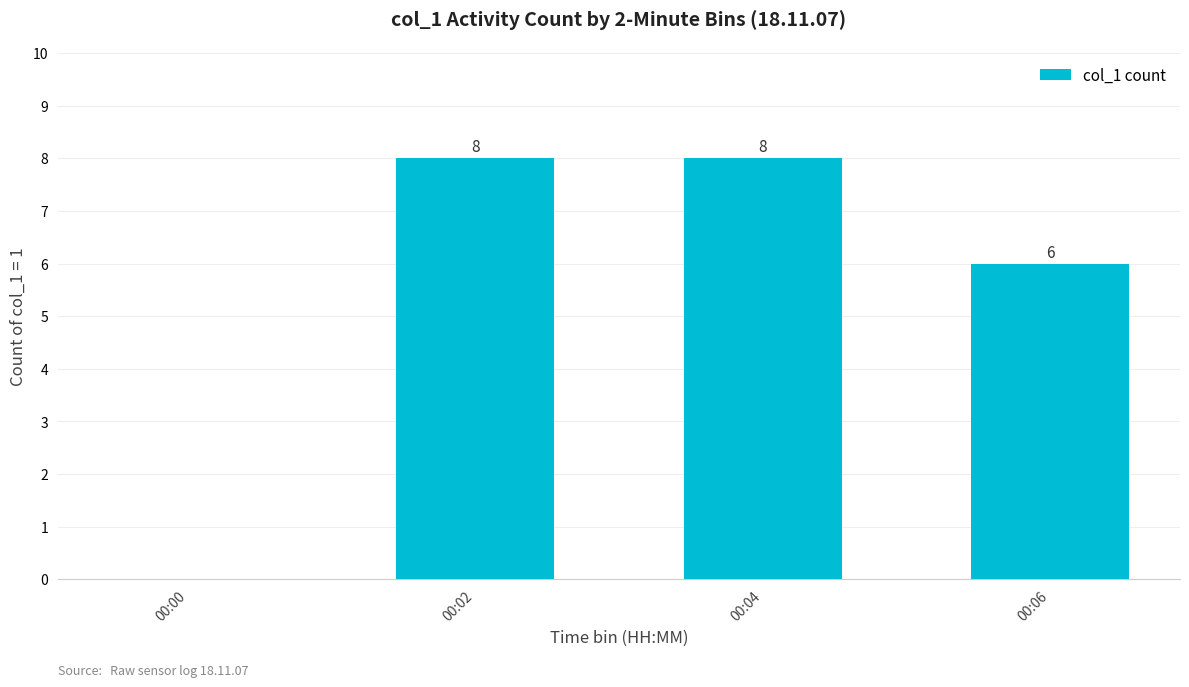

What is the maximum value shown in the chart?

8